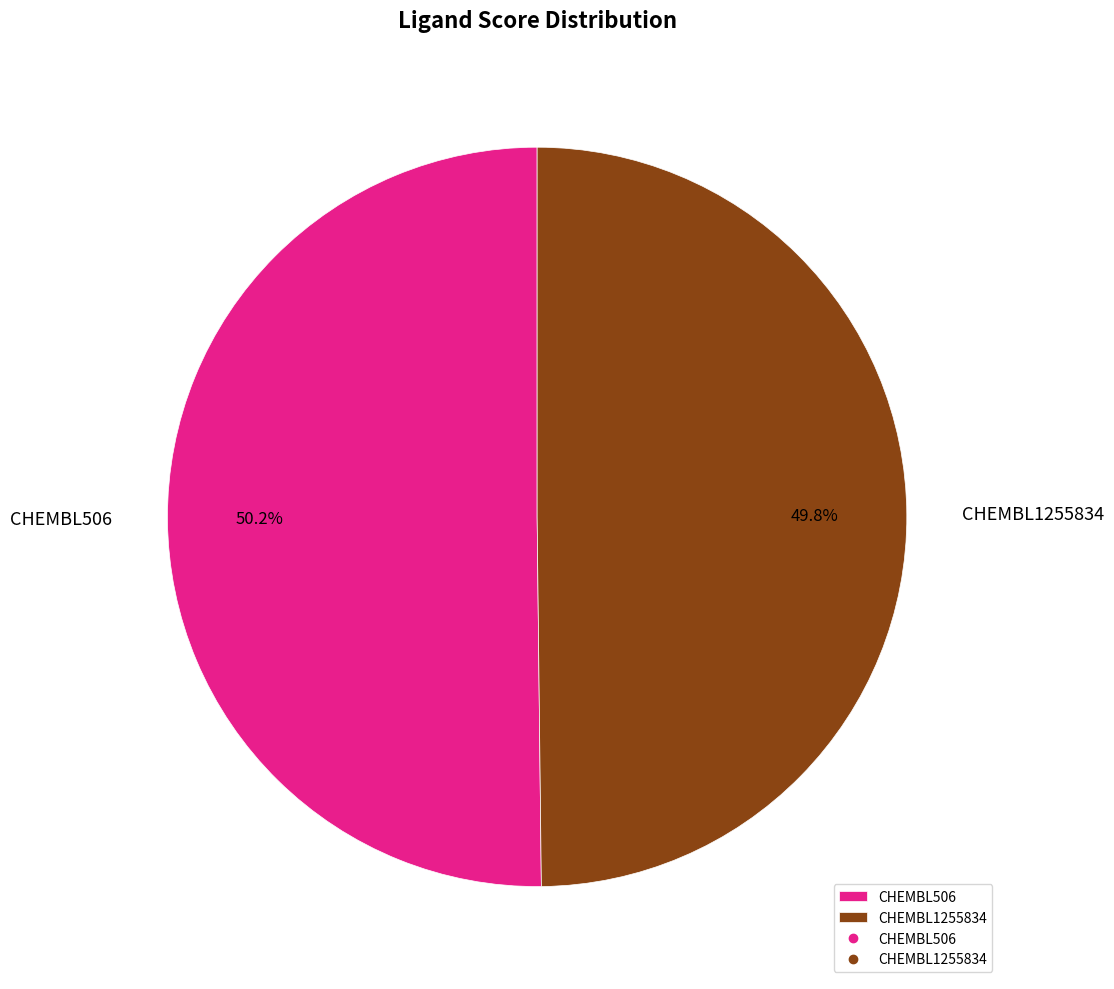

Is there a majority slice in this chart?

Yes